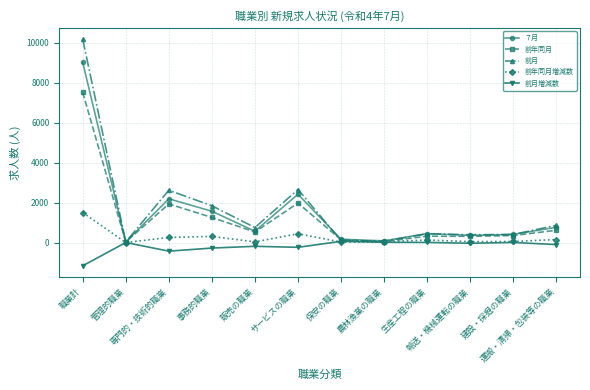

Which series has the largest range (max minus min)?

前月